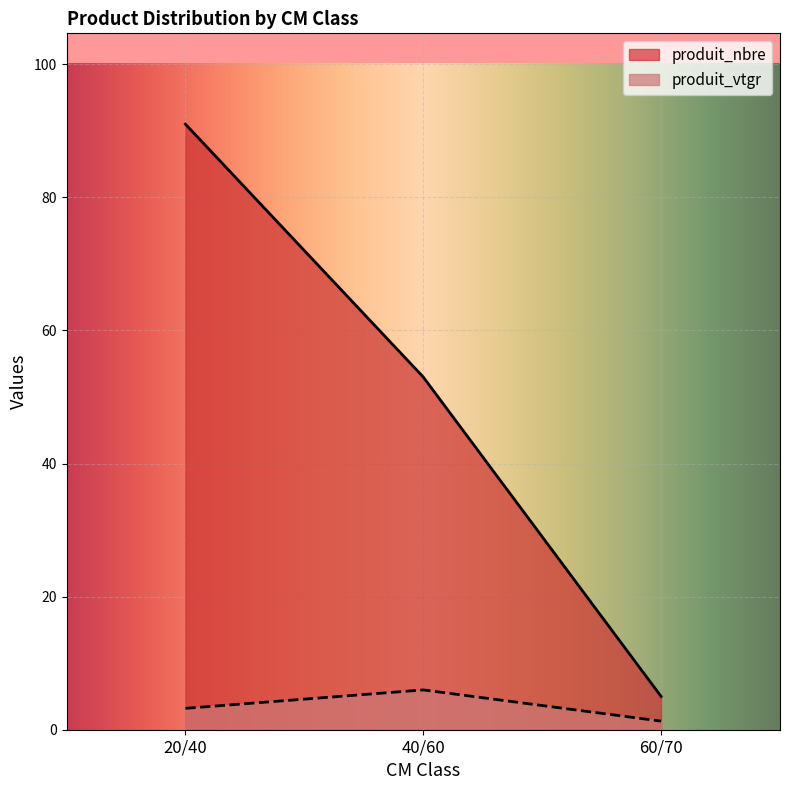

How many lines are shown in the chart?

2